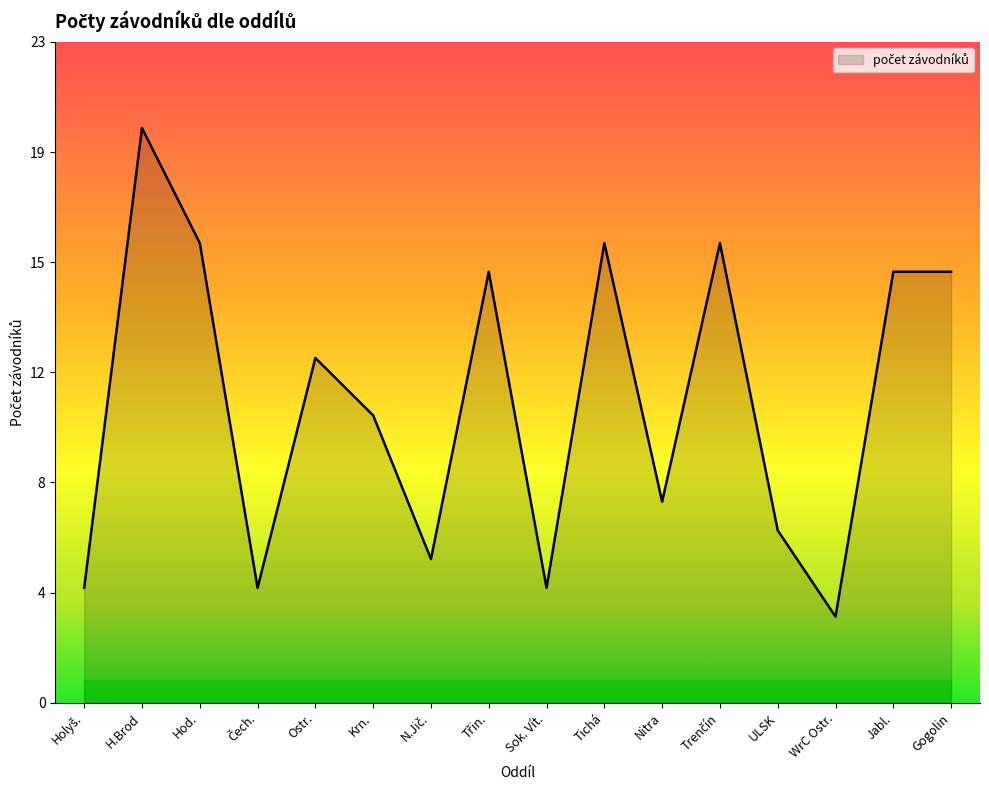

How many points are lower than both their immediate neighbors (excluding endpoints)?

5